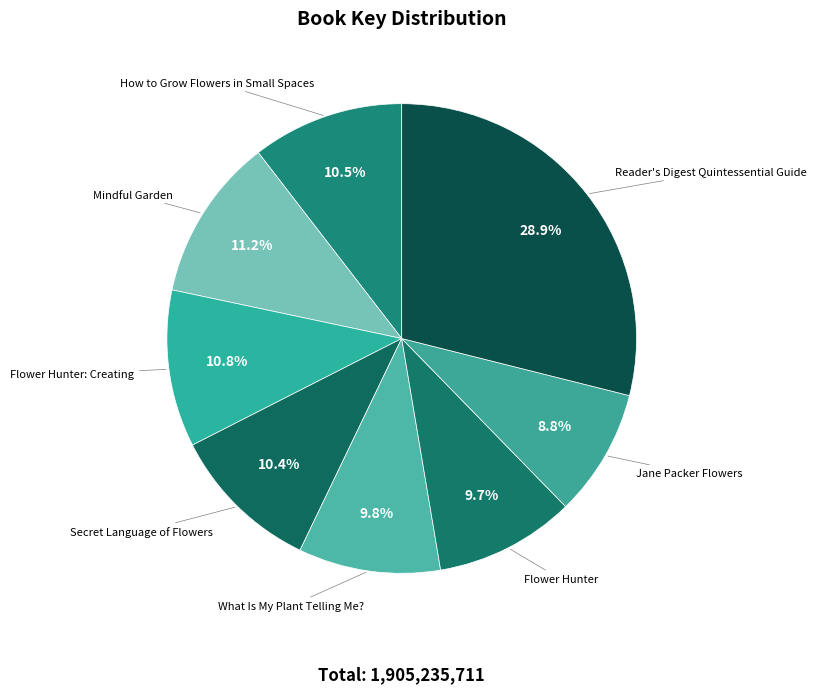

What is the total percentage of Reader's Digest Quintessential Guide and Jane Packer Flowers?

37.7%